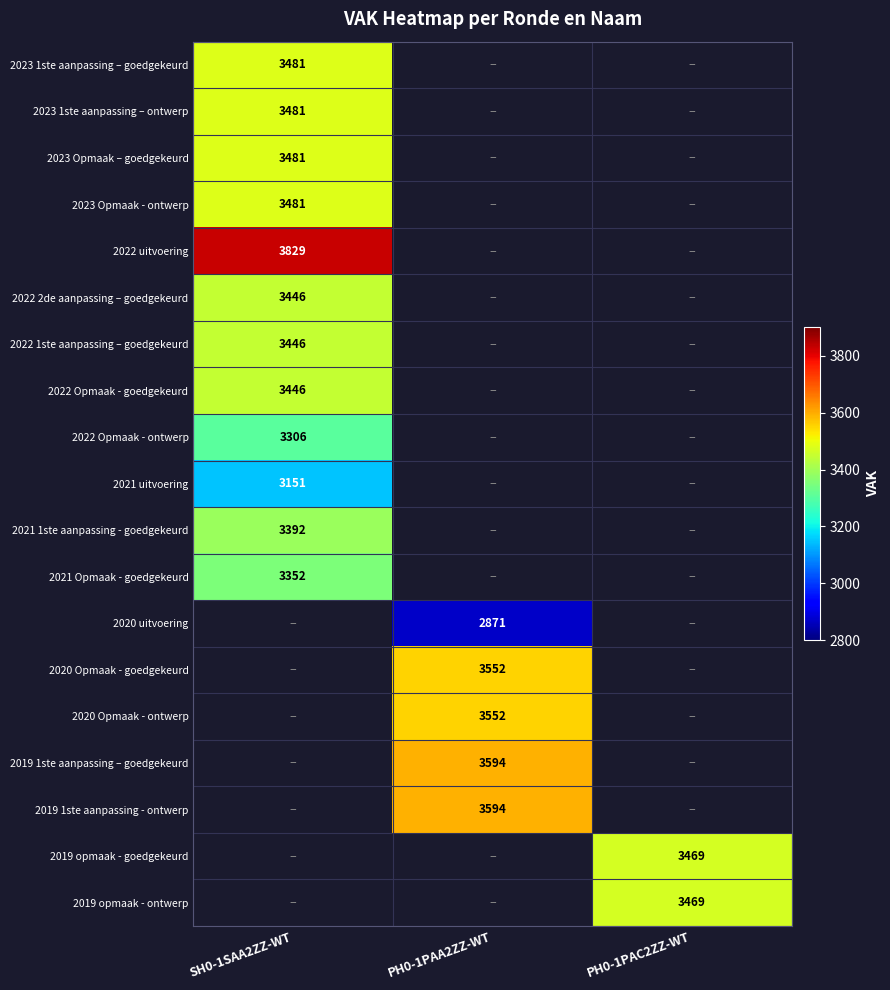

The value of 2019 opmaak - ontwerp at PH0-1PAC2ZZ-WT is 925. True or false?

False